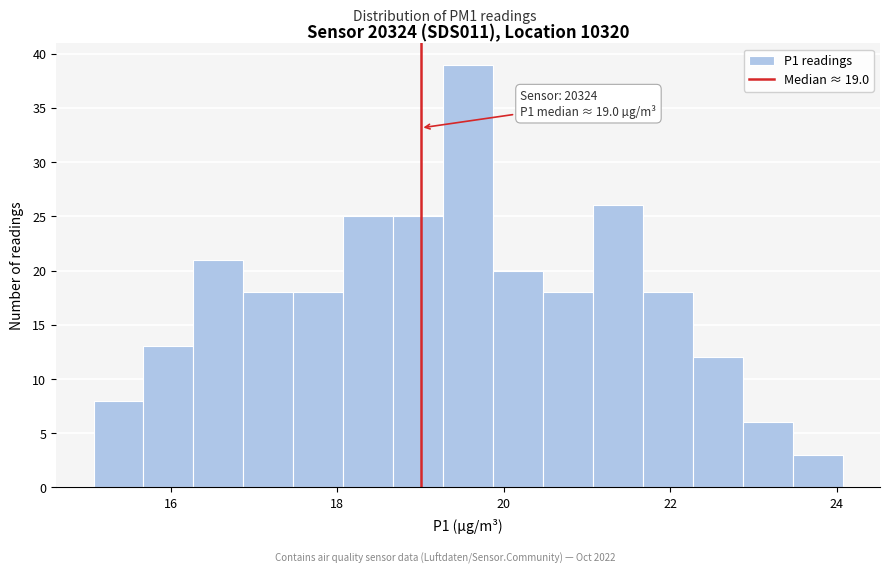

Around what value on the x-axis is the tallest bar? Give the approximate position of its centre, as read against the axis.

19.6